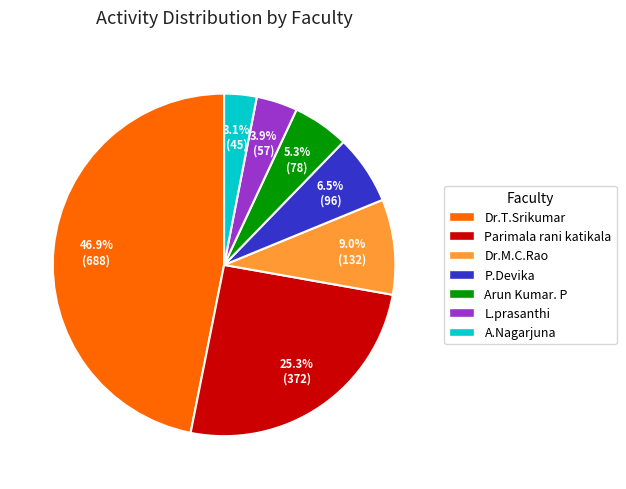

Is there any slice that represents more than half of the pie?

No